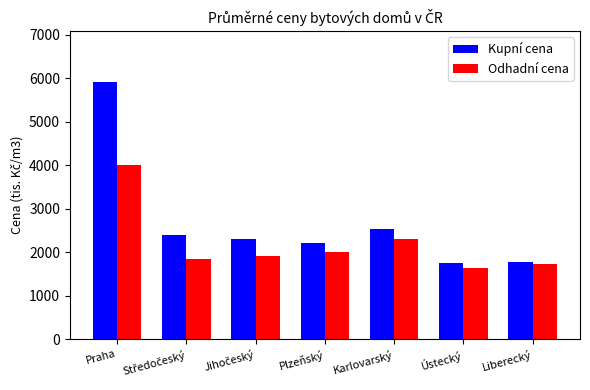

At how many categories does at least one series exceed 4562?

1